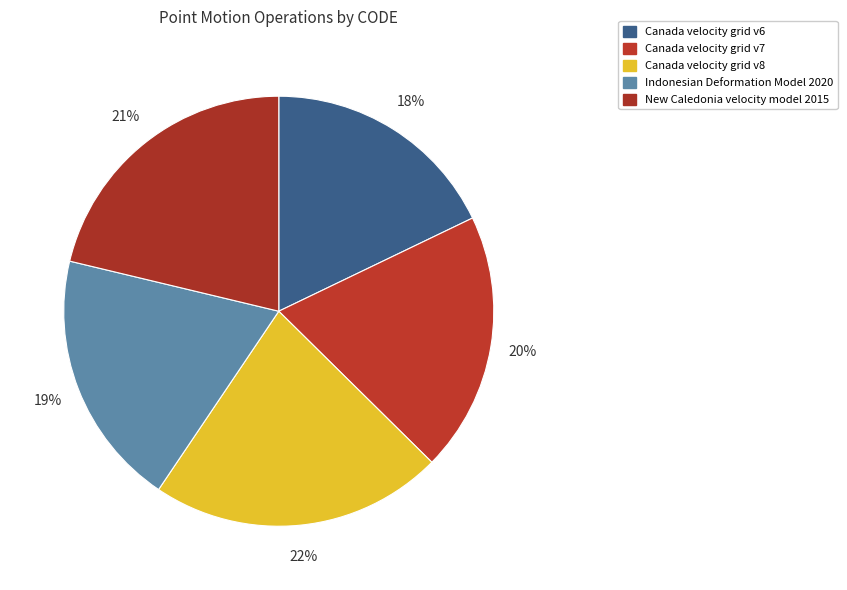

Rank the categories by value from lowest to highest.

Canada velocity grid v6, Indonesian Deformation Model 2020, Canada velocity grid v7, New Caledonia velocity model 2015, Canada velocity grid v8